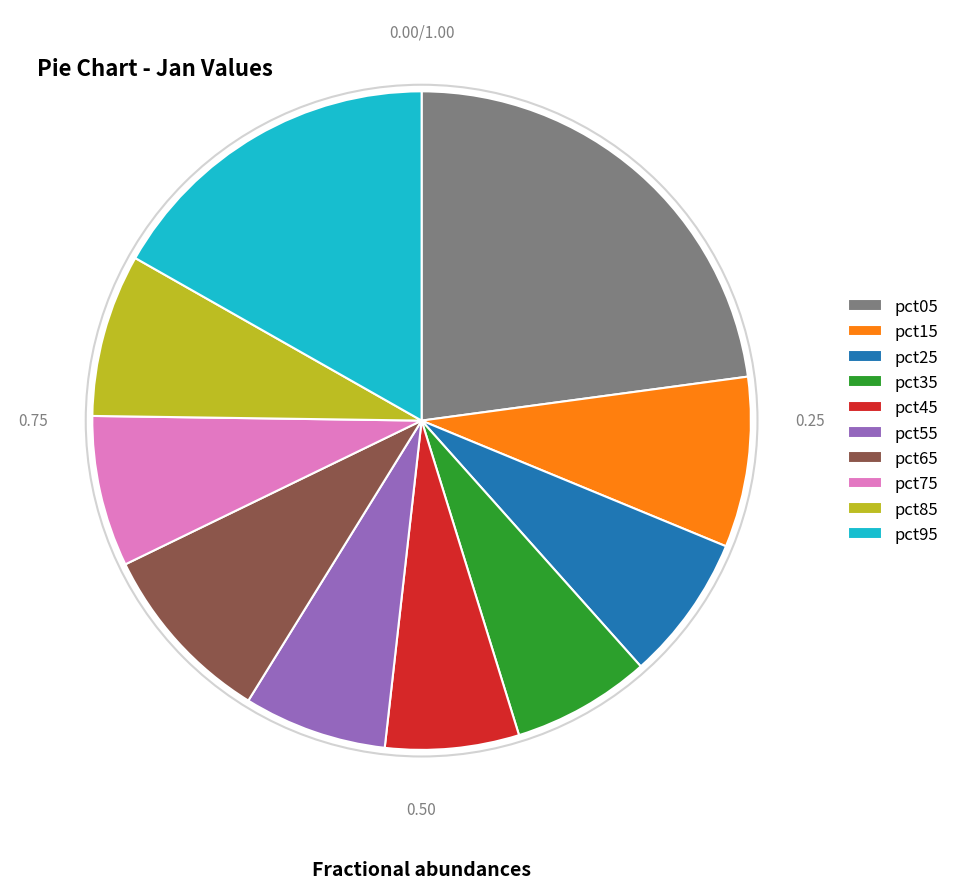

Does any single category account for the majority?

No